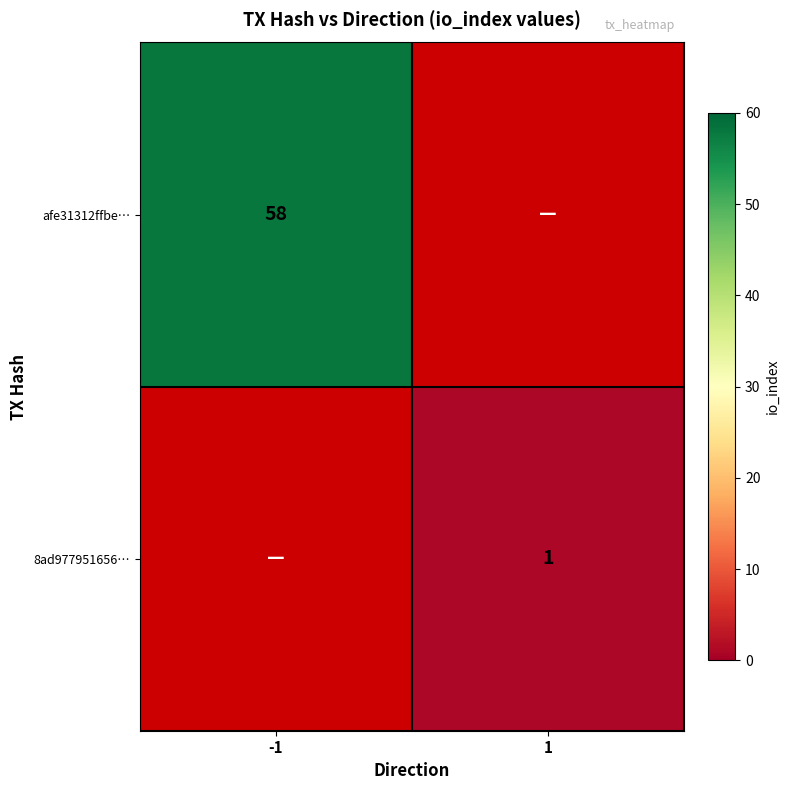

What is the greatest value displayed?

58.0